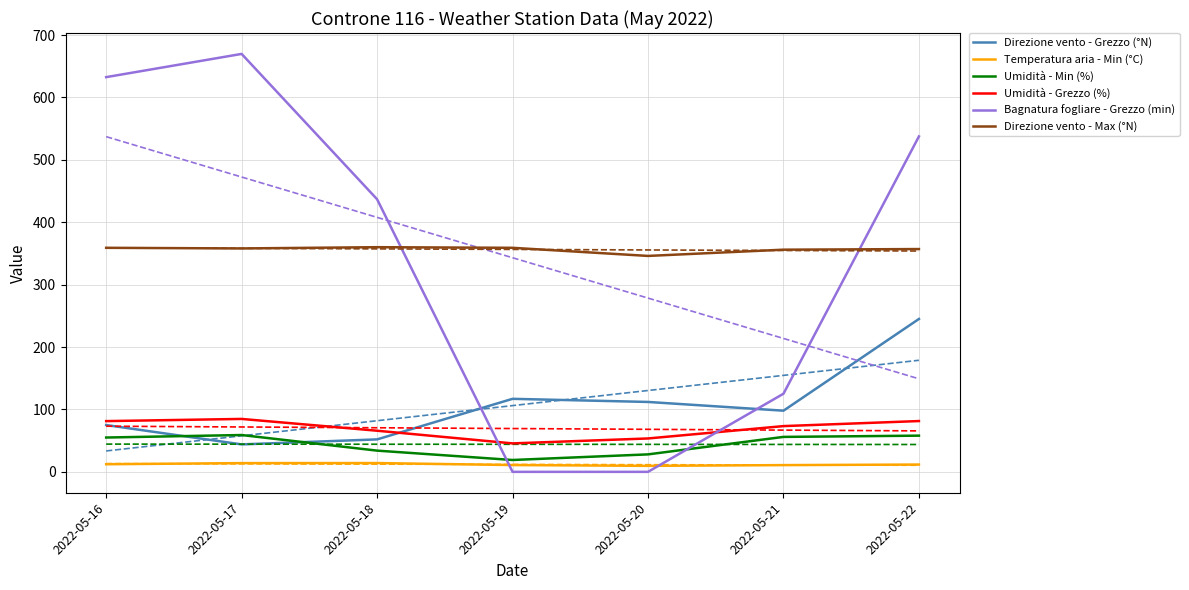

What is the value of the Direzione vento - Max (°N) point at the 1st from the left?

359.0